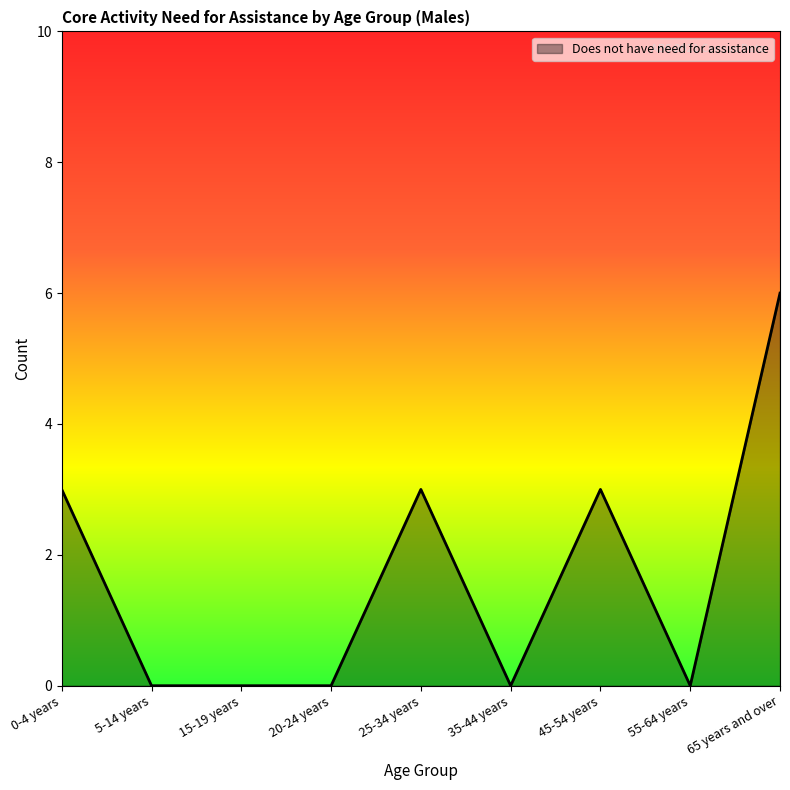

What is the average value?

2